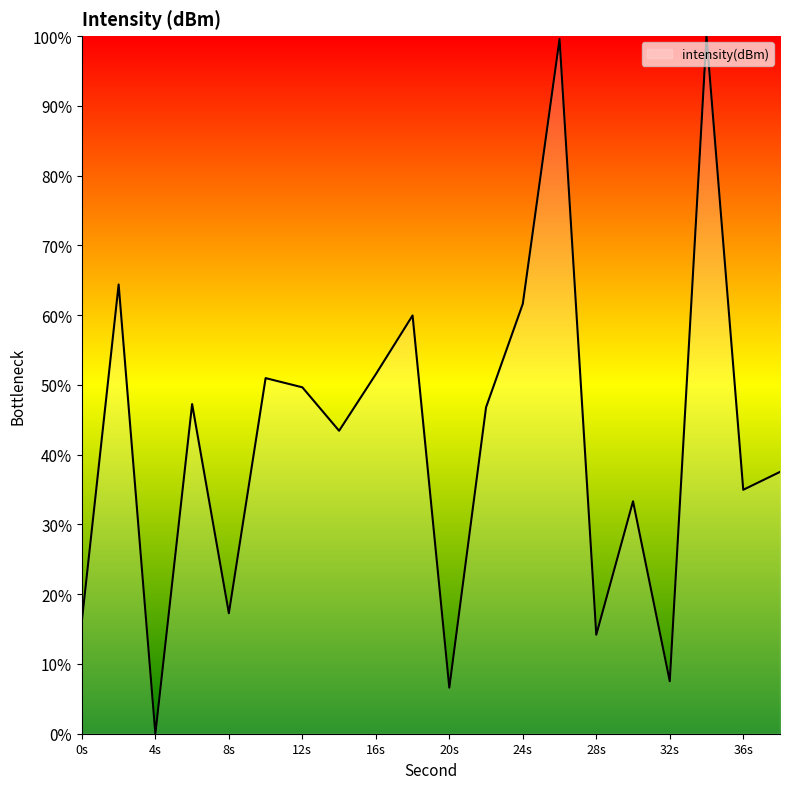

What is the difference between the maximum and minimum values?

100.0